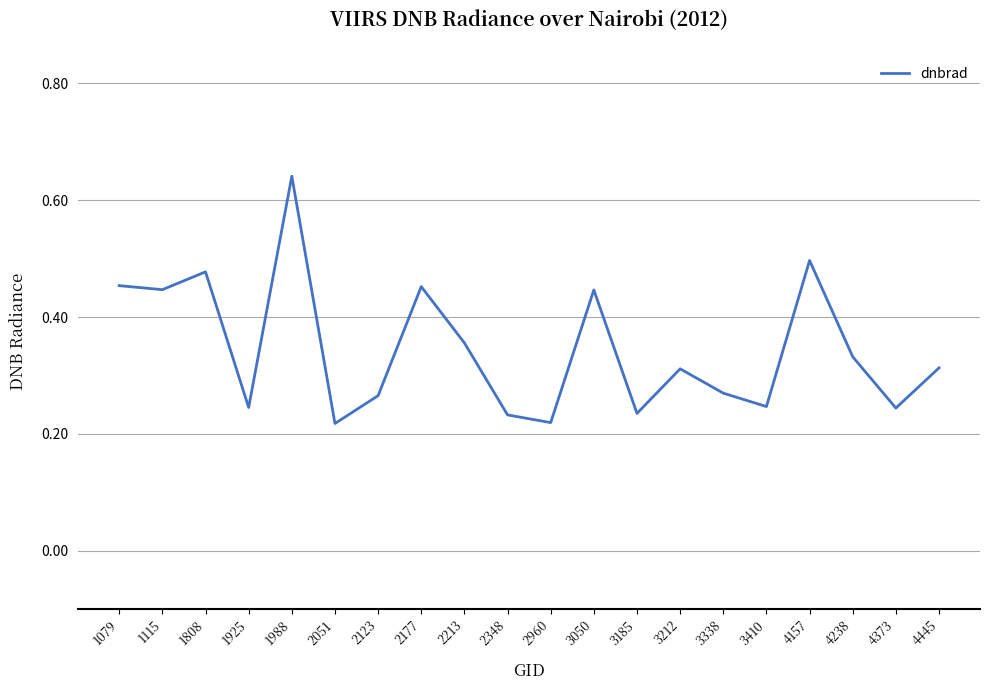

Between 4157 and 3185, which is larger?

4157